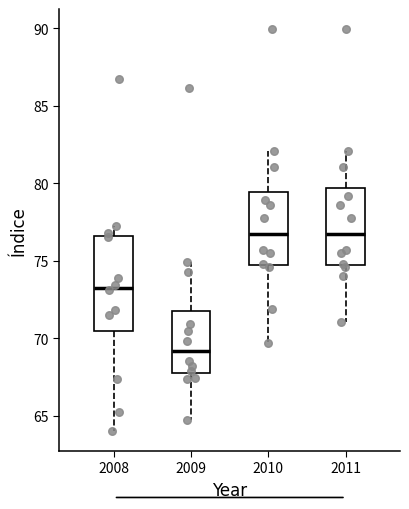

Comparing the boxes themselves (not the whiskers), which one is the tallest?

2008